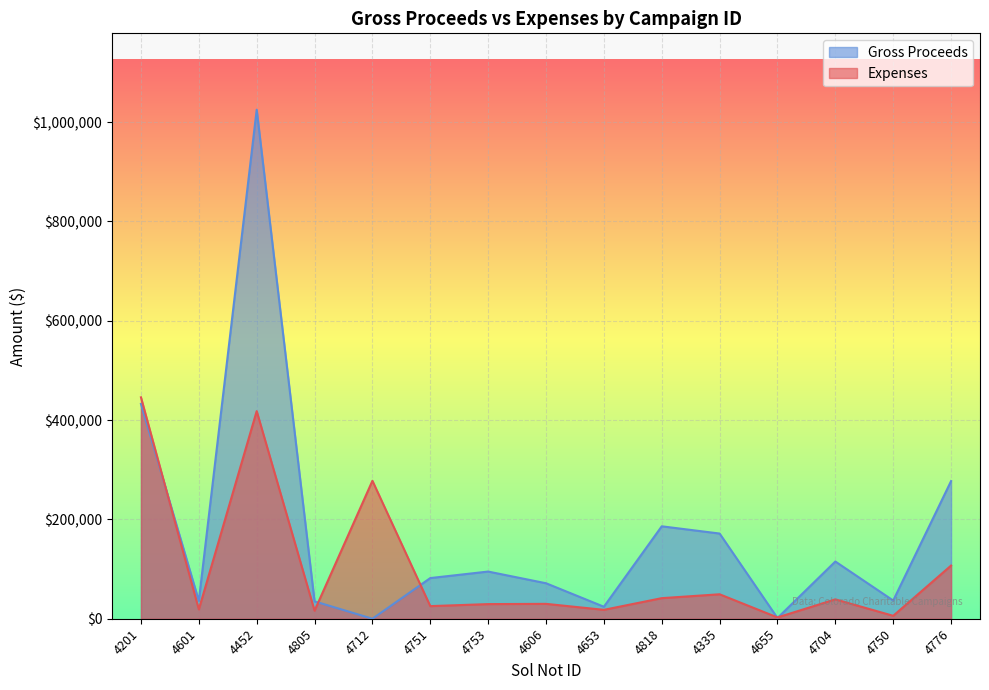

Reading left to right, what are all the values shown in this chart?

Expenses: 445802.3	18801.0	418000.0	16218.4	277751.2	25383.0	29447.0	29955.0	17917.7	41433.7	49235.4	2598.8	38999.1	5901.5	107050.8
Gross Proceeds: 432504.5	35958.3	1024951.4	35000.0	0.0	81881.0	94989.0	71444.0	24145.0	186099.8	171538.5	1482.0	115192.0	36662.0	277169.0